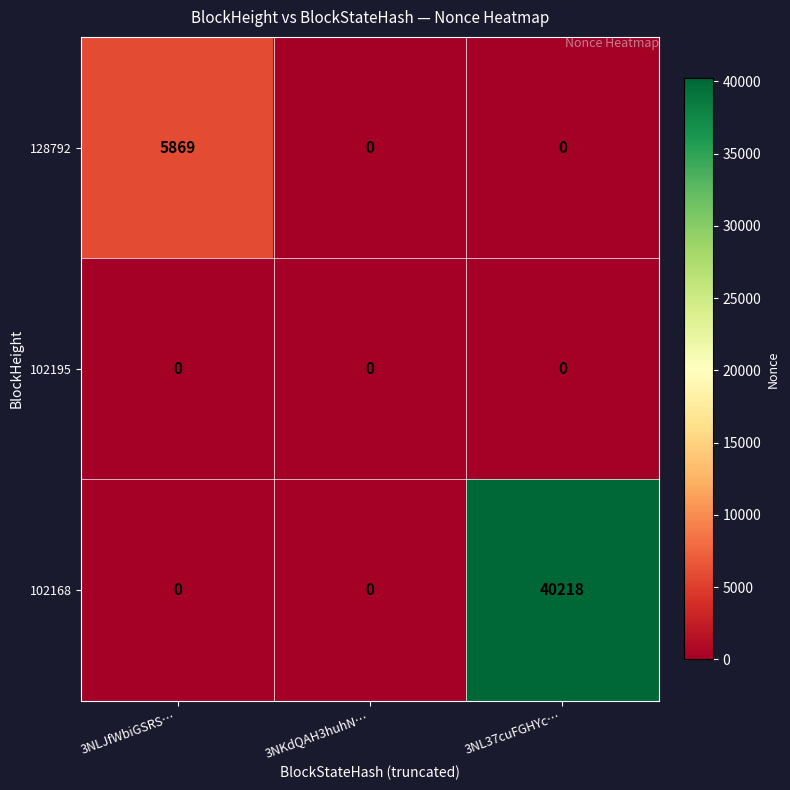

What is the difference between the maximum and second lowest values in the 128792 series?

5869